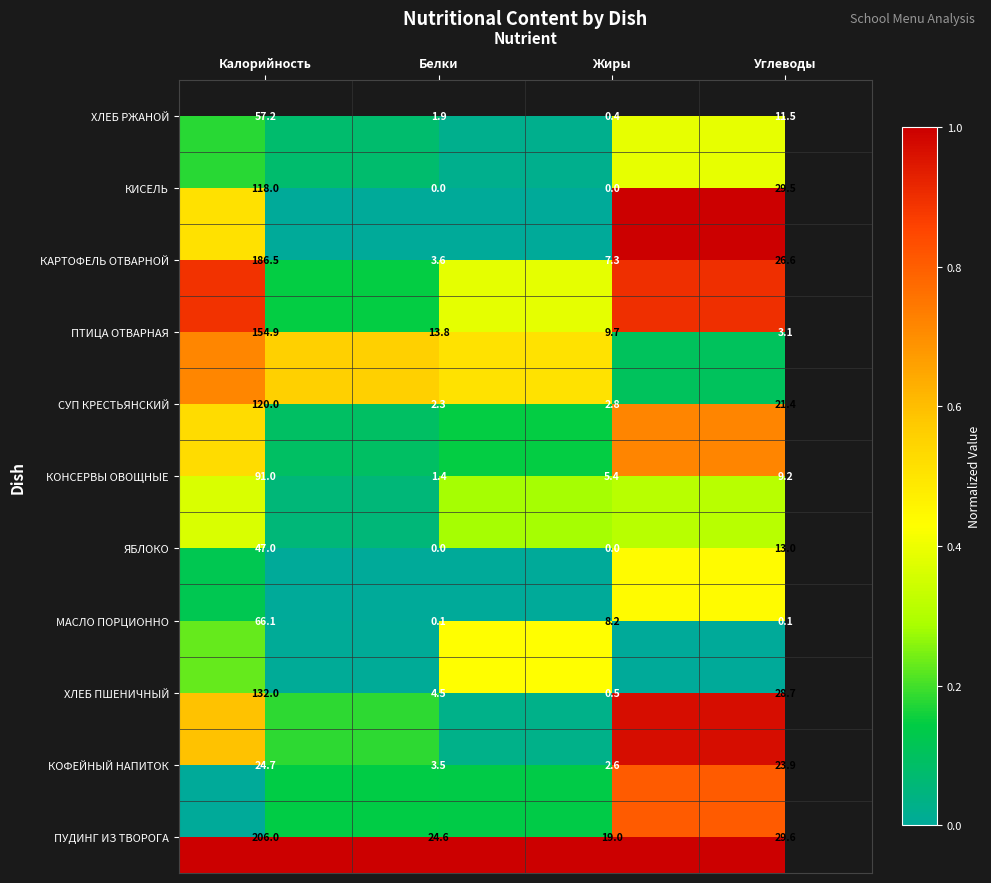

What is the greatest value displayed?

206.0